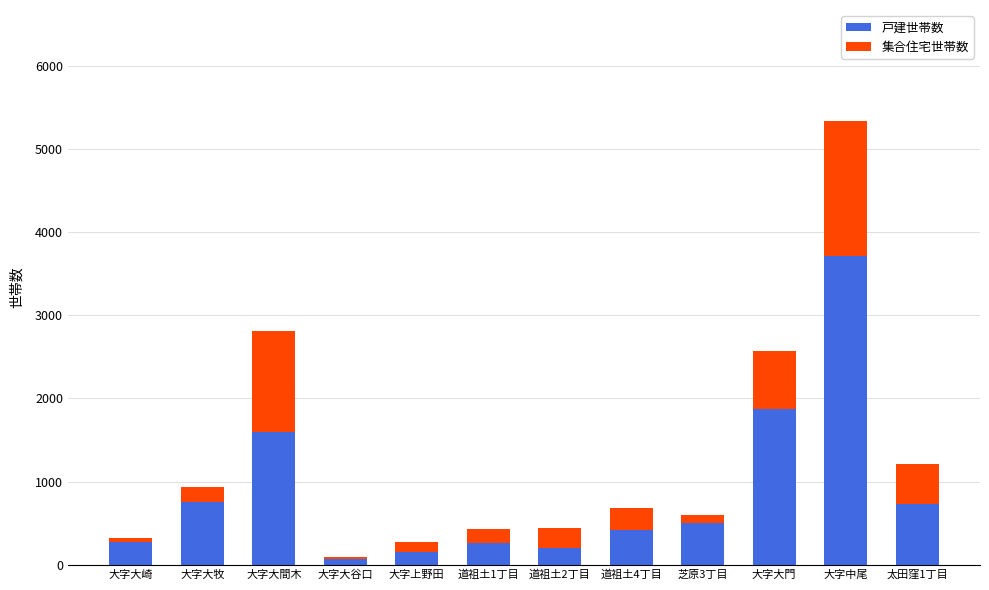

What is the highest value of the 戸建世帯数 series?

3711